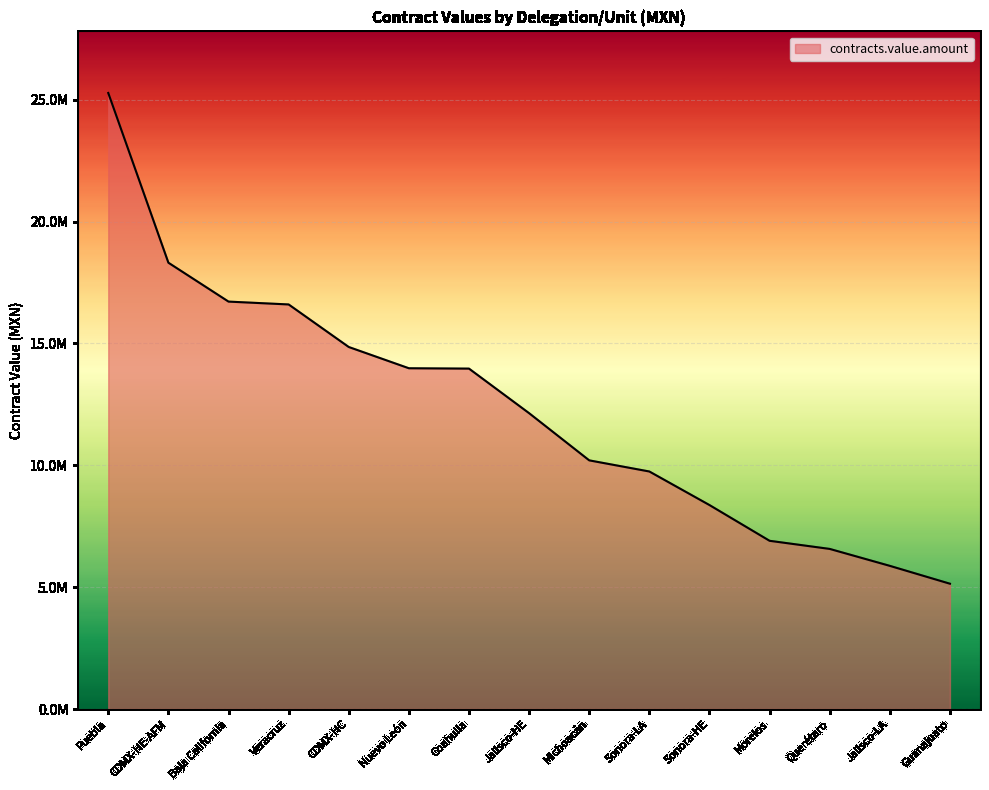

Which has a higher value, Guanajuato or Baja California?

Baja California